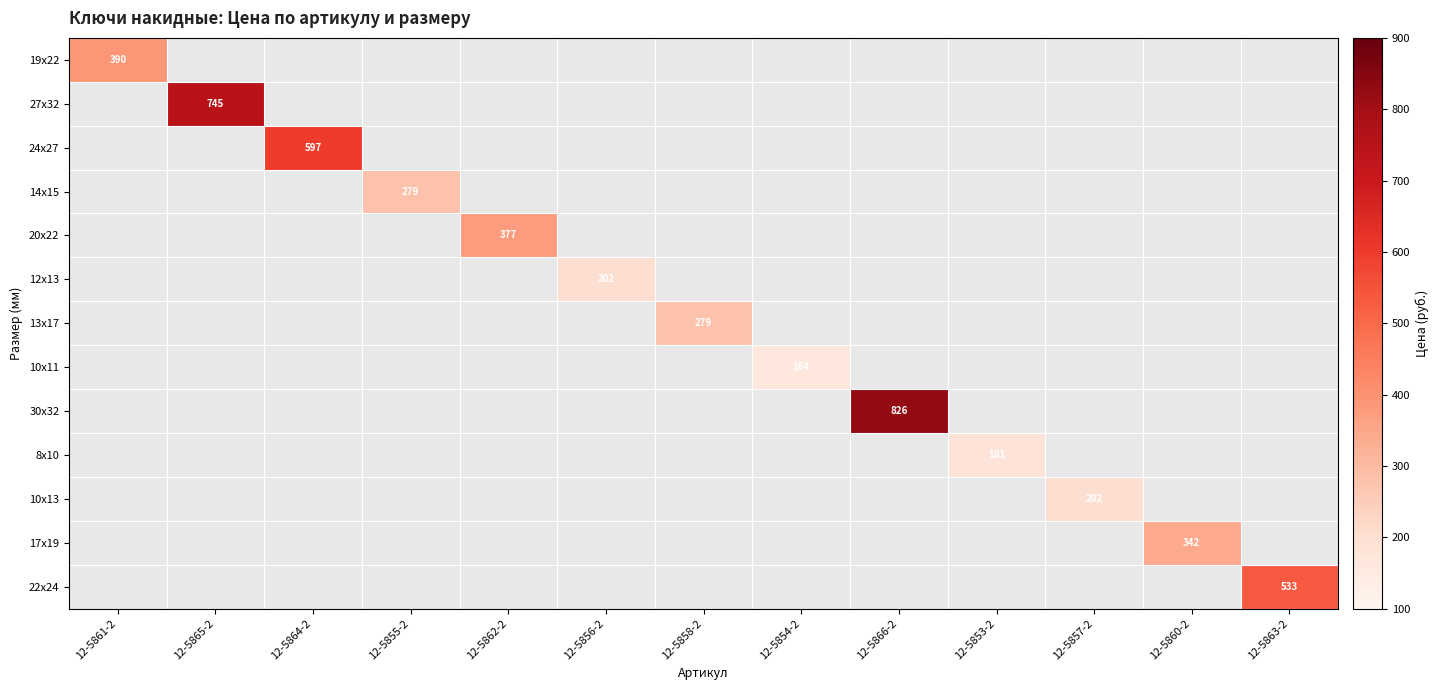

At how many categories does at least one series exceed 290?

7